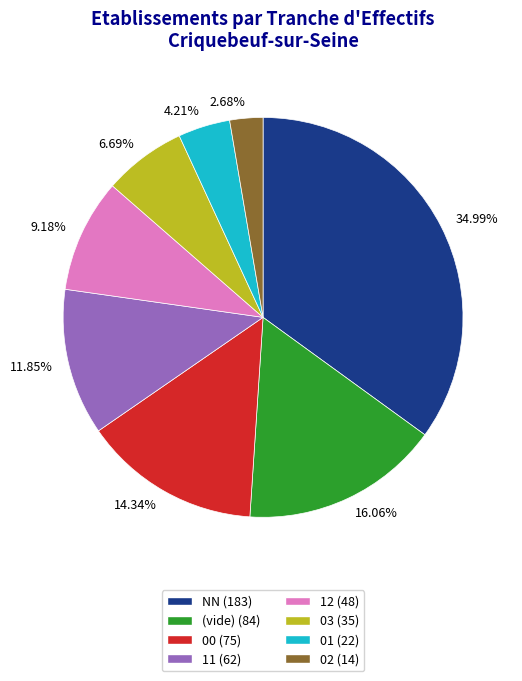

Do 14.34% and 4.21% together represent more than half of the pie?

No